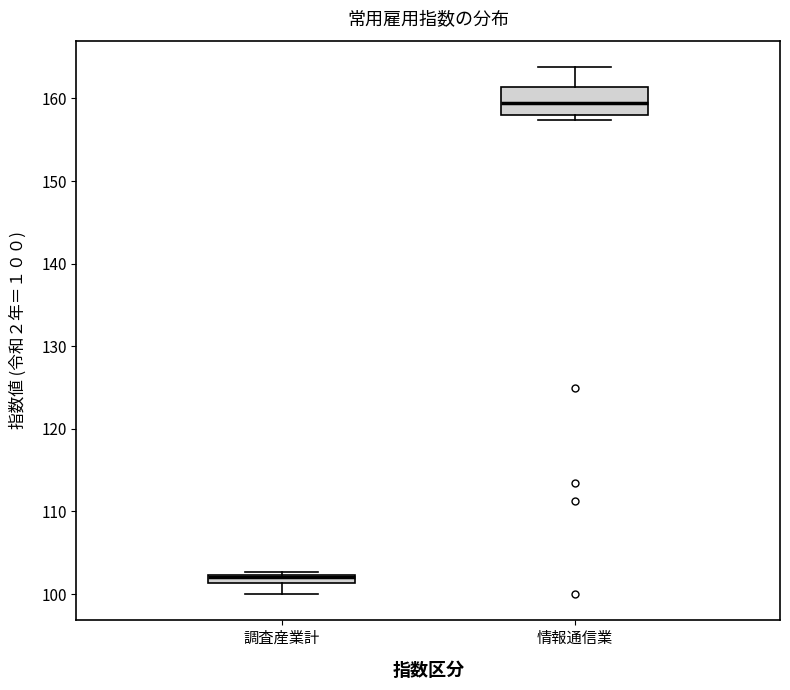

Comparing the boxes themselves (not the whiskers), which one is the tallest?

情報通信業